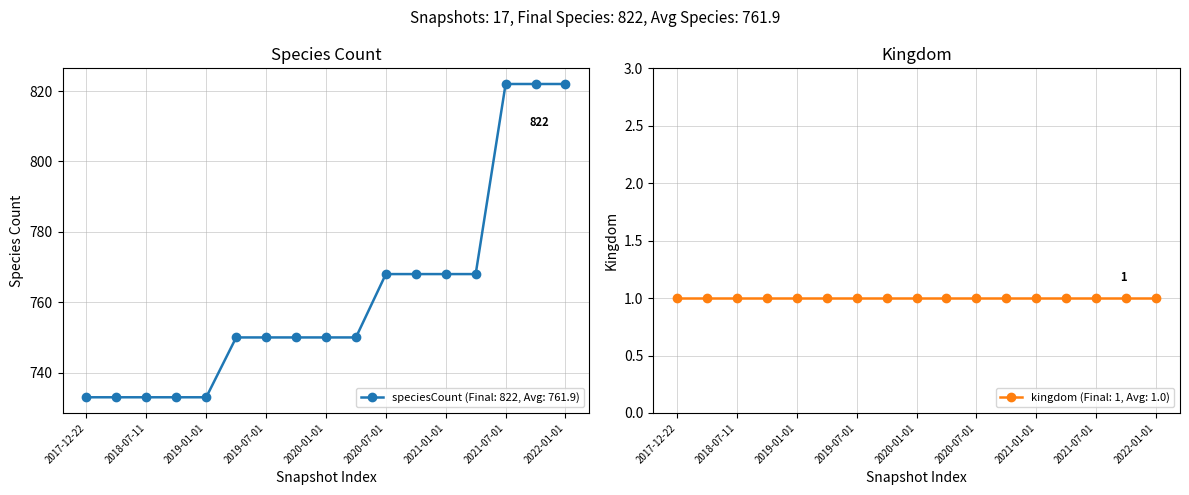

Which category has the lowest value across all series?

2017-12-22